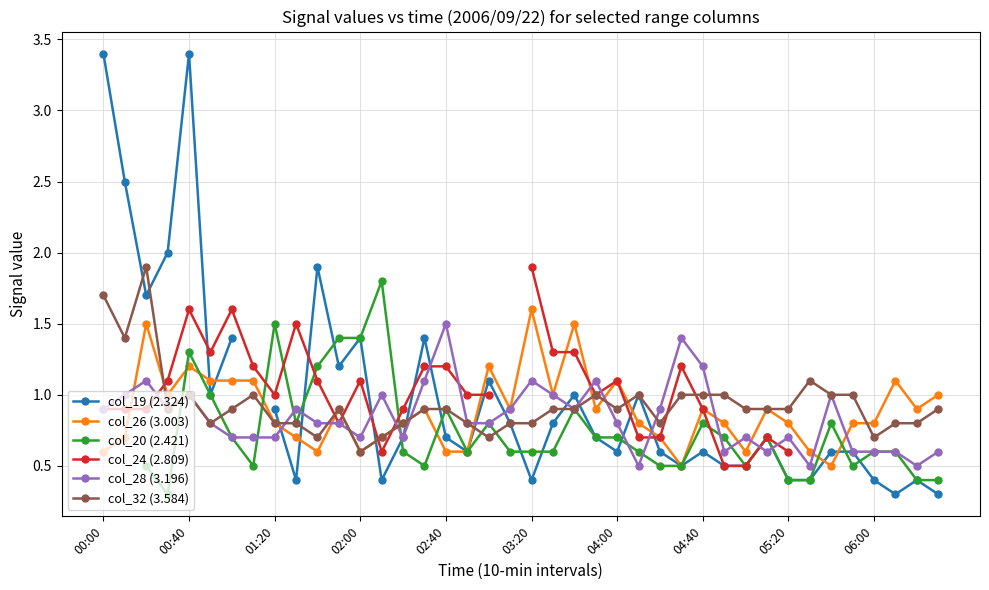

The col_32 (3.584) series shows 1.0 at 04:40. True or false?

True